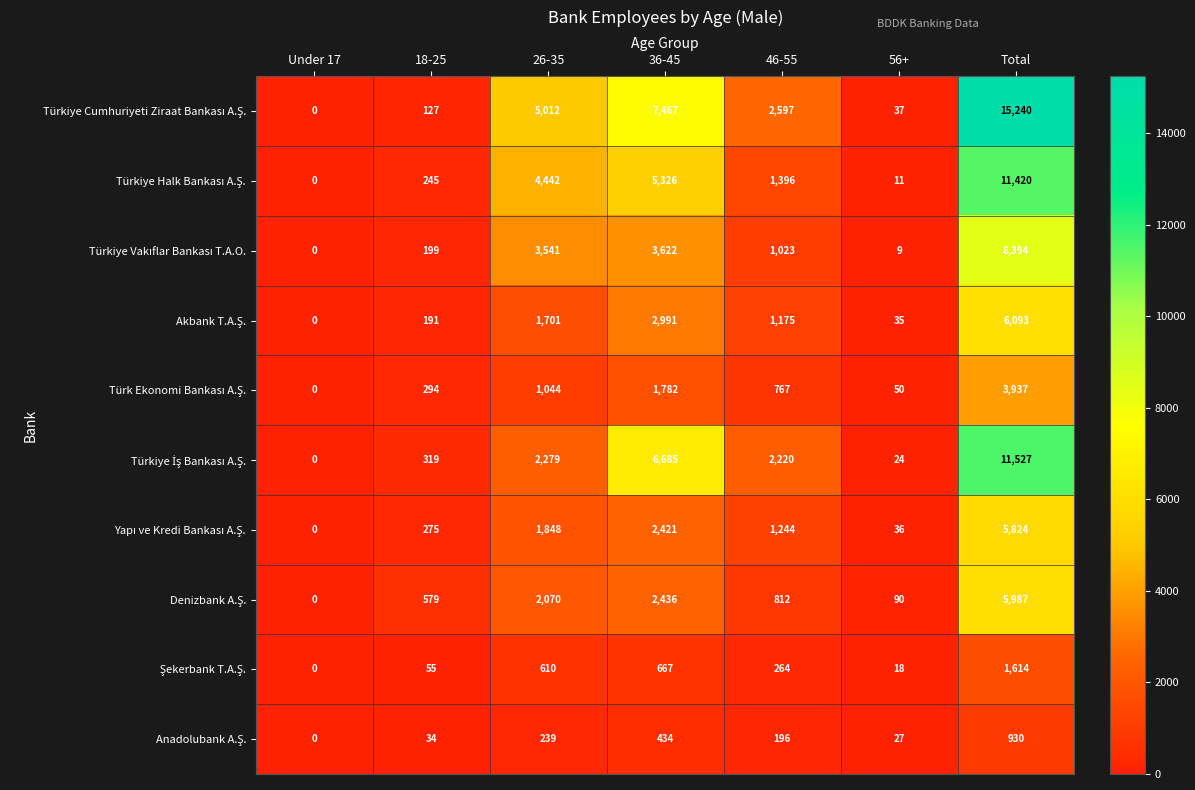

Which label corresponds to the smallest value in the chart?

Under 17